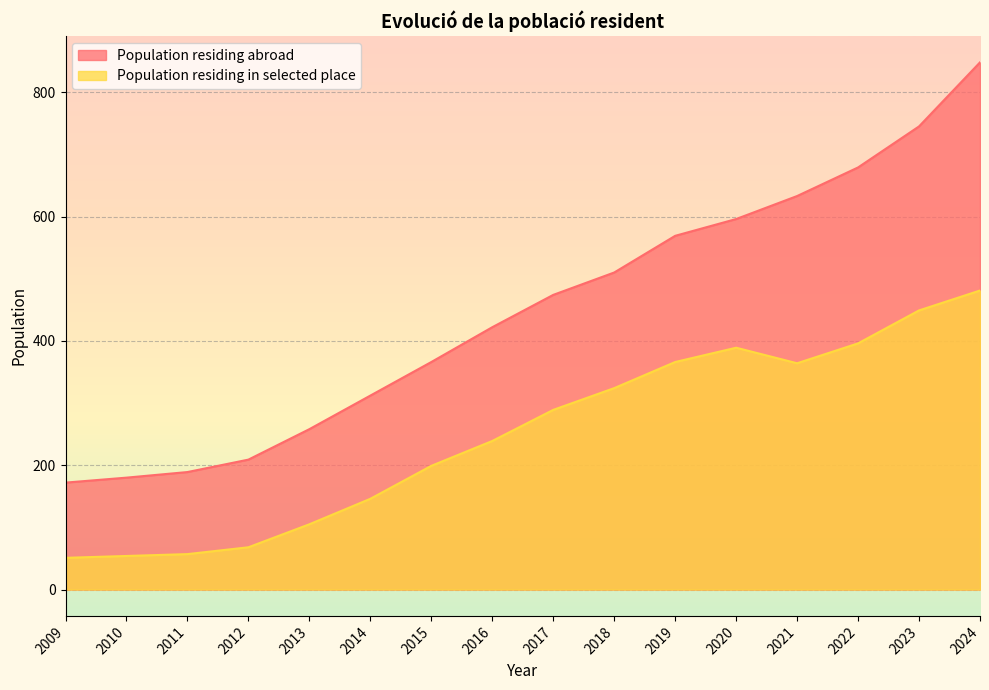

What value does the Population residing in selected place series have at 2023, to the nearest 50?

450